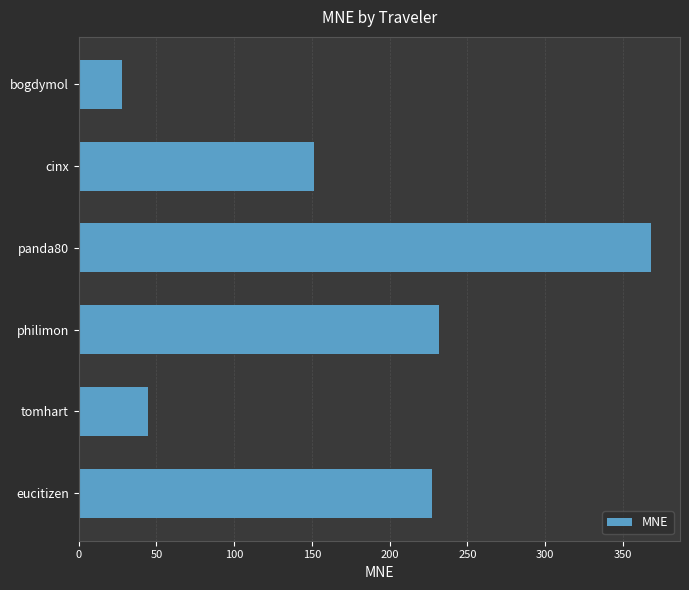

What is the difference between the maximum and second lowest values?

323.7